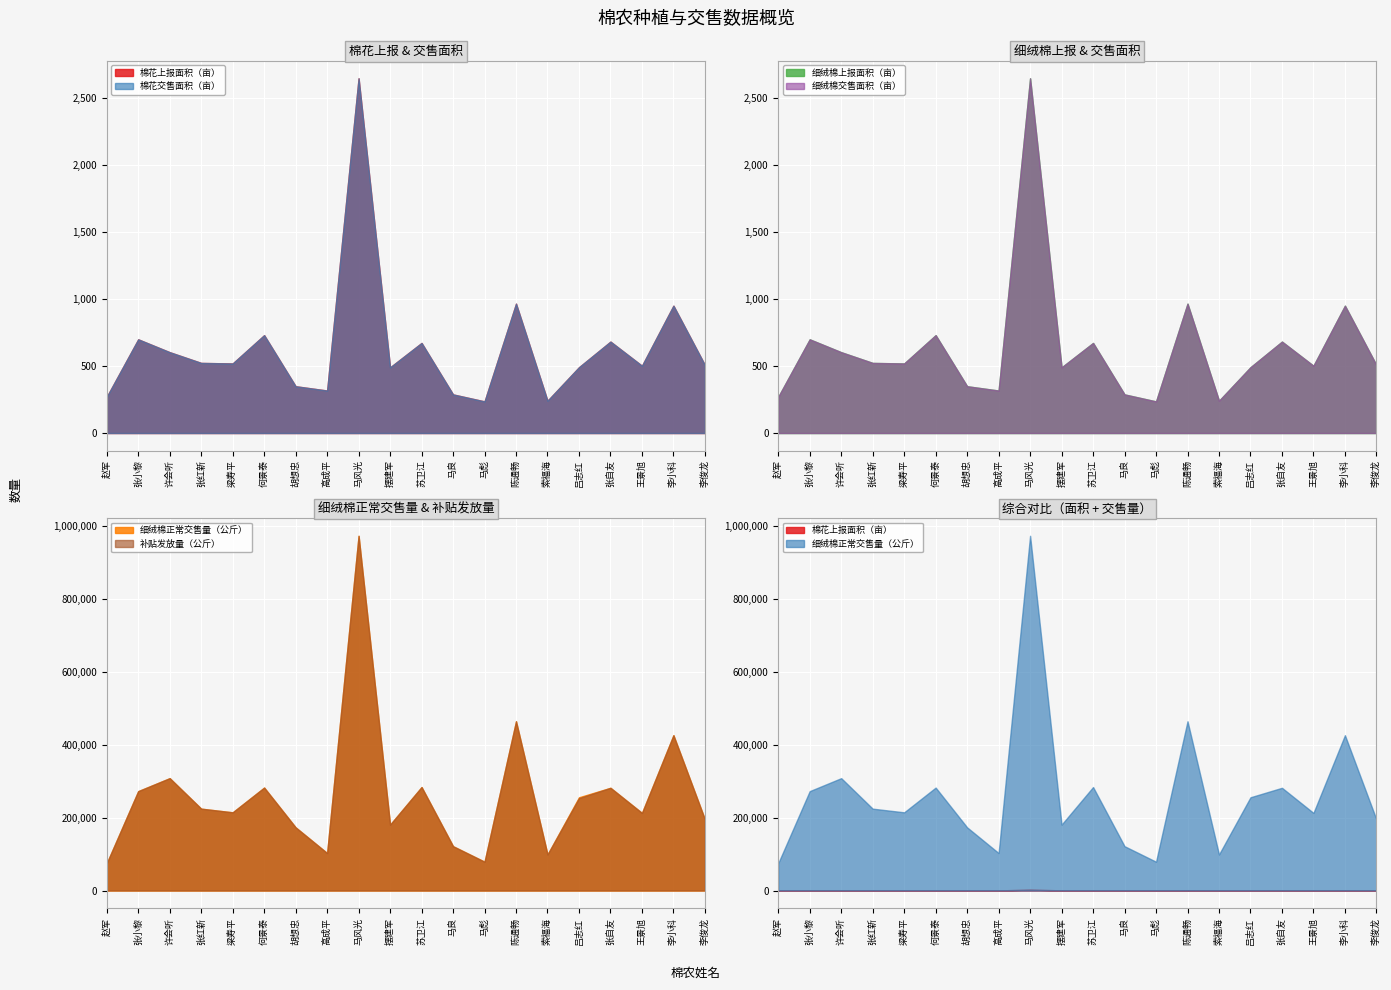

True or false: 细绒棉上报面积（亩） has more than 0 interior local peaks.

True